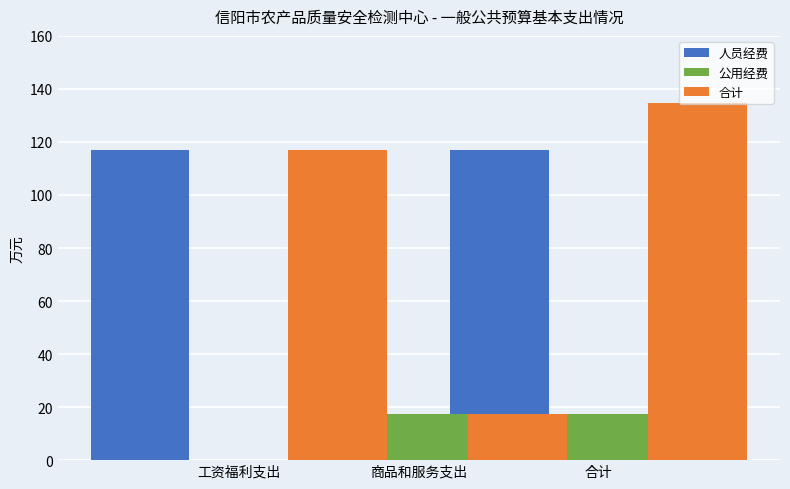

Which series has the largest range (max minus min)?

人员经费